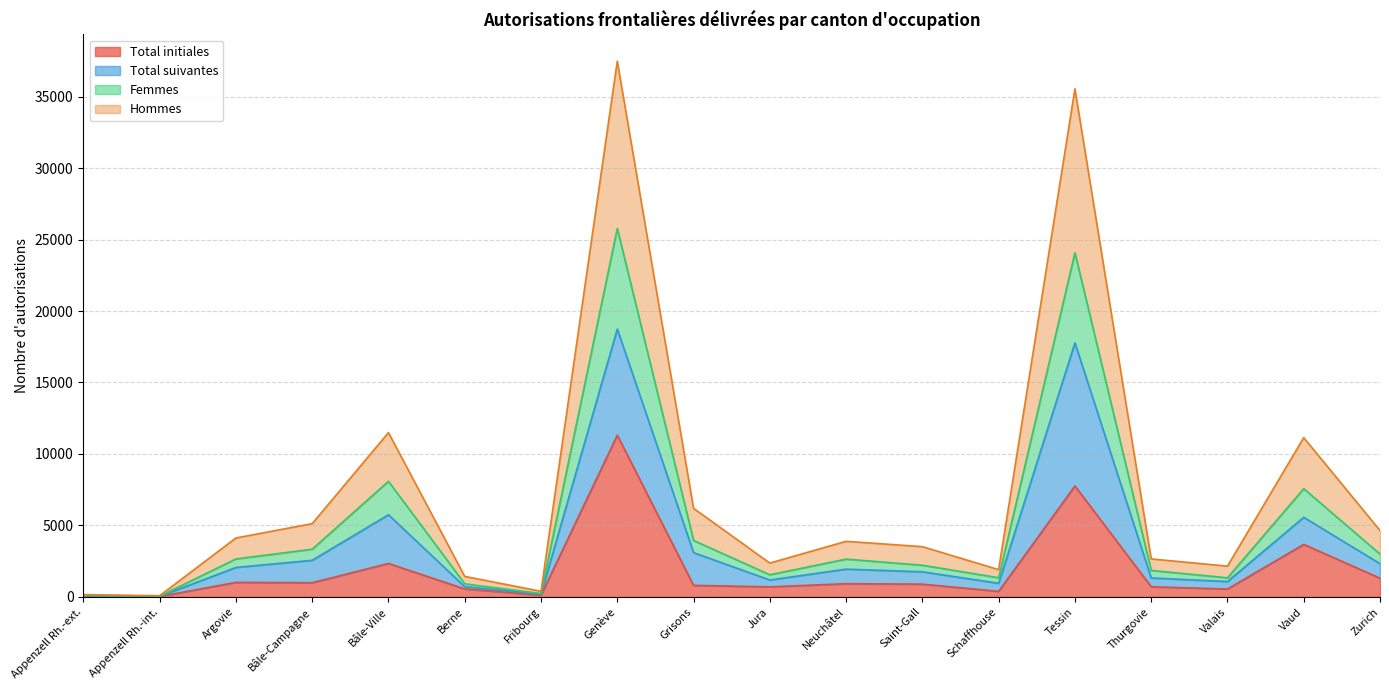

Where is the first local maximum for Total initiales?

Argovie